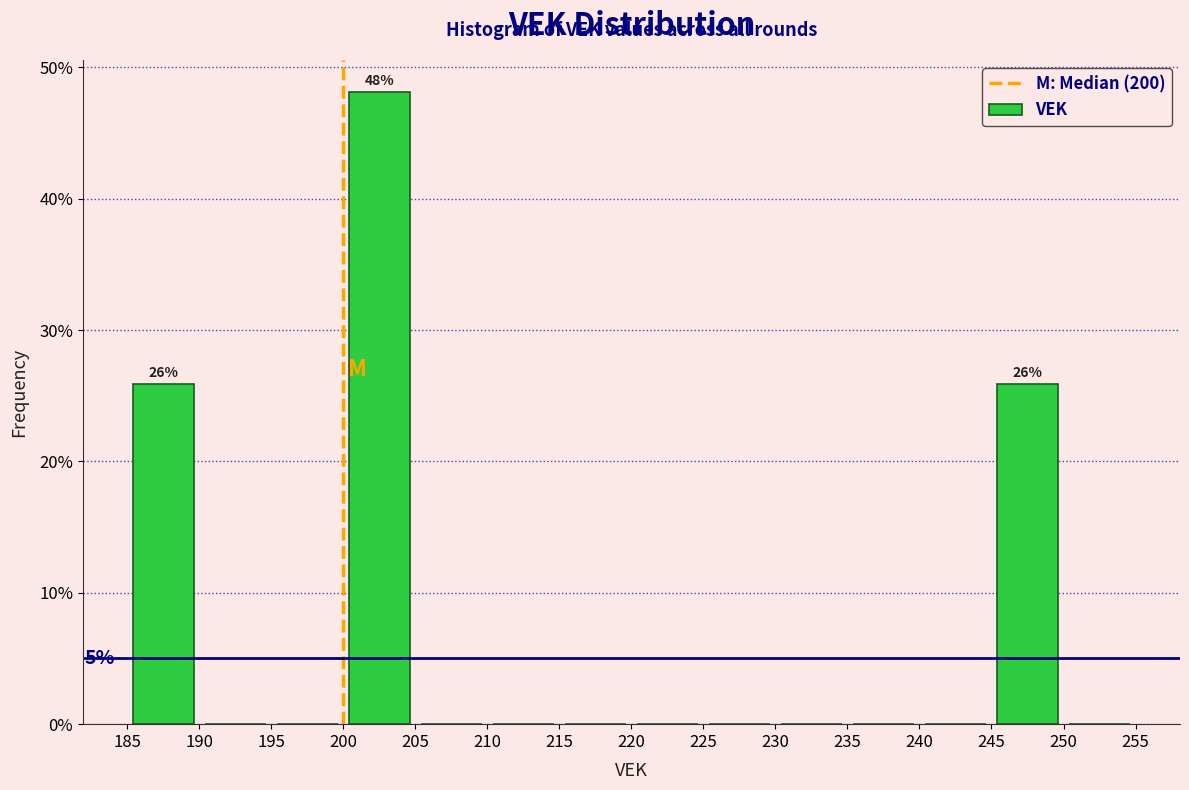

Over which range of the x-axis is the bar tallest?

200 to 205